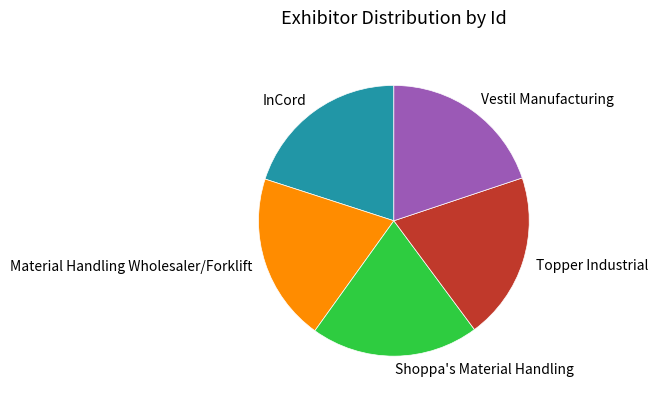

Is there a majority slice in this chart?

No